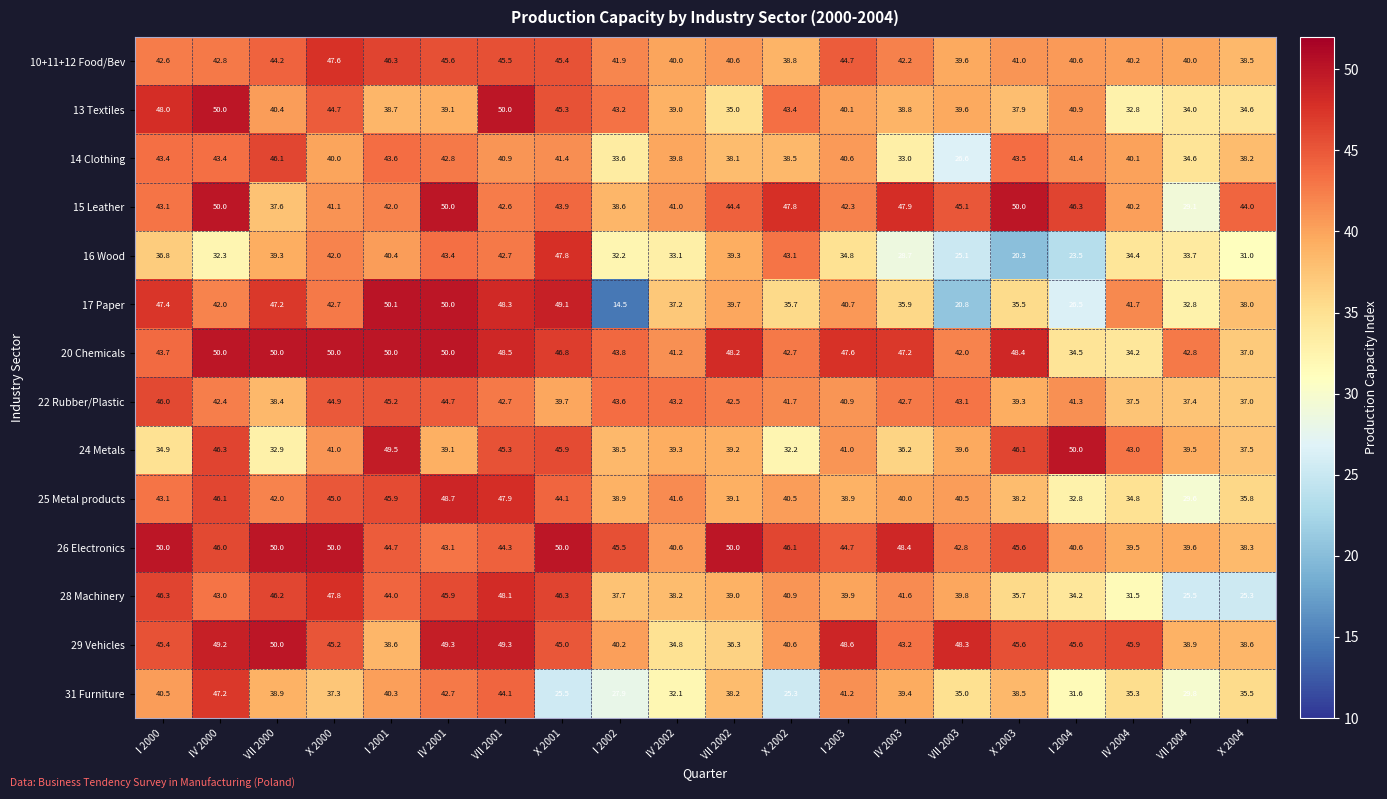

Which label corresponds to the largest value in the chart?

I 2001